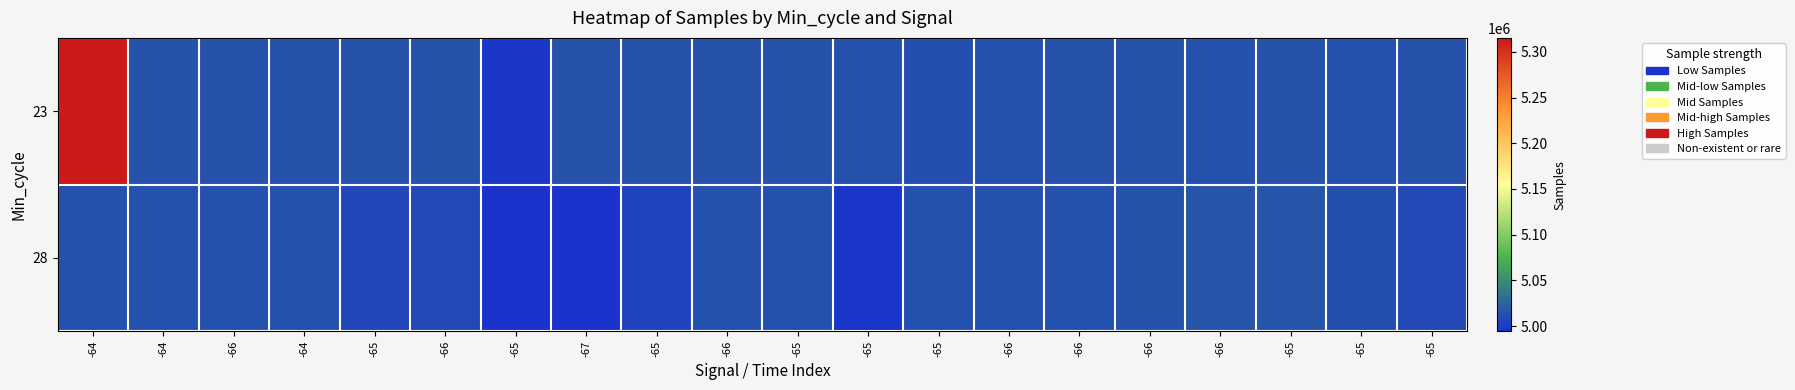

What is the greatest value displayed?

5315250